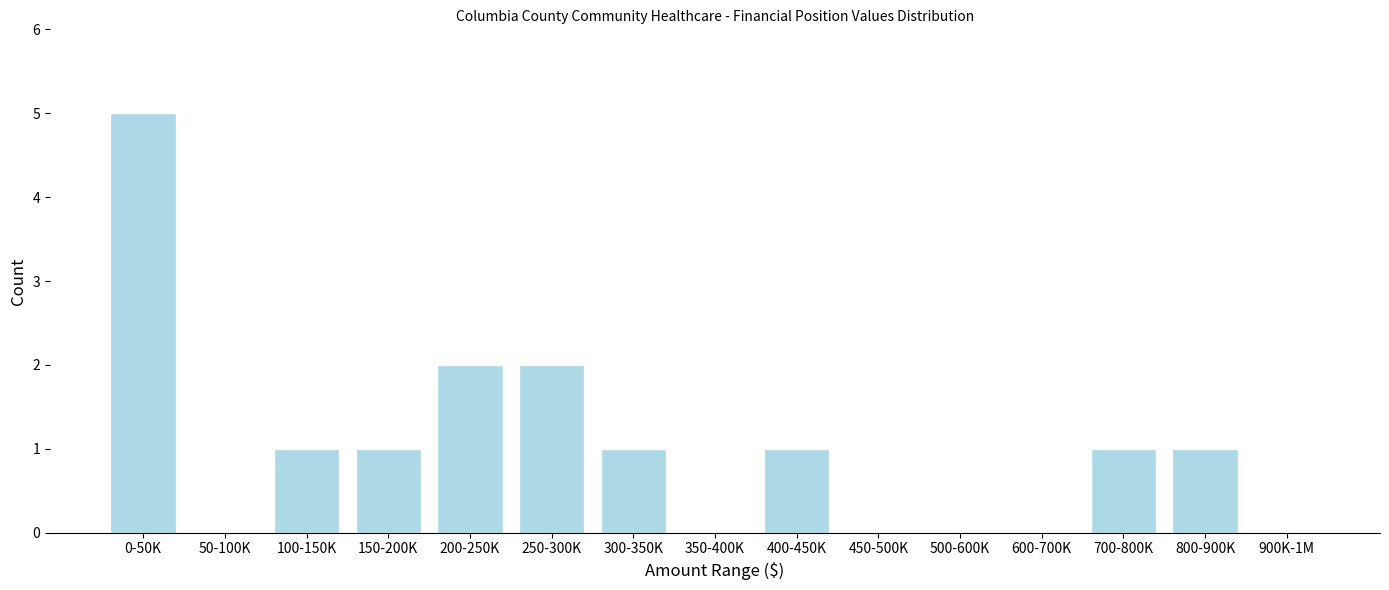

Reading left to right, extract all data points from this chart.

0-50K=5	50-100K=0	100-150K=1	150-200K=1	200-250K=2	250-300K=2	300-350K=1	350-400K=0	400-450K=1	450-500K=0	500-600K=0	600-700K=0	700-800K=1	800-900K=1	900K-1M=0